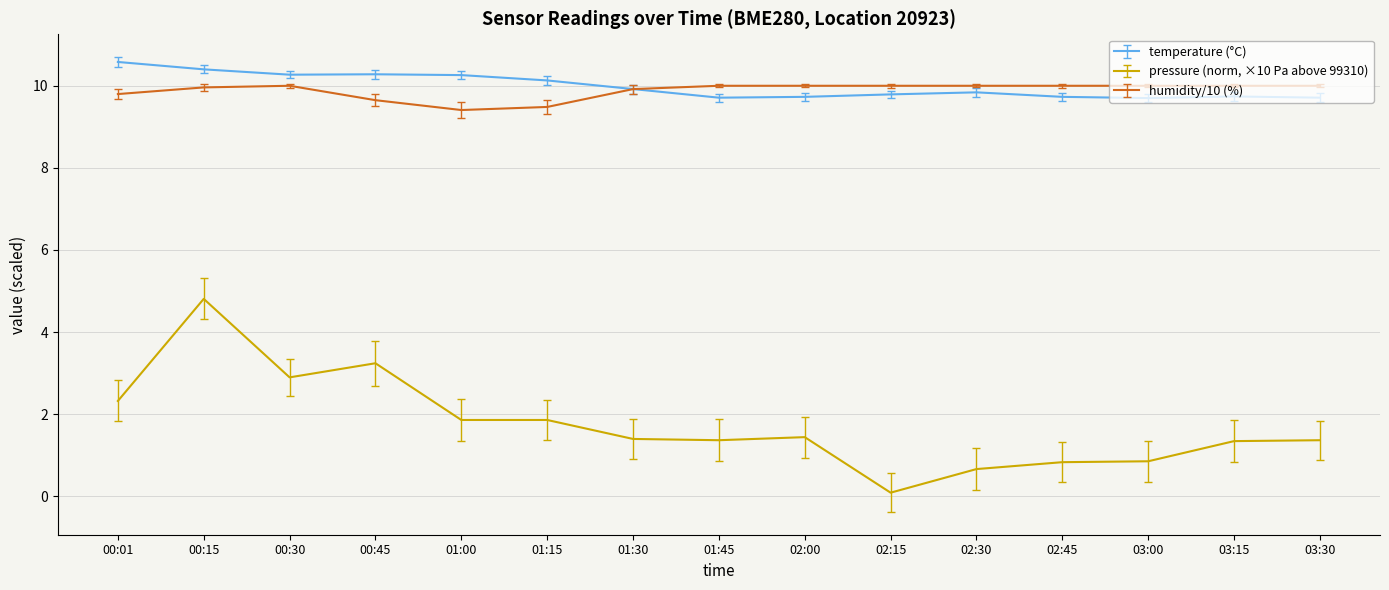

Which series has the largest total across all categories?

temperature (°C)